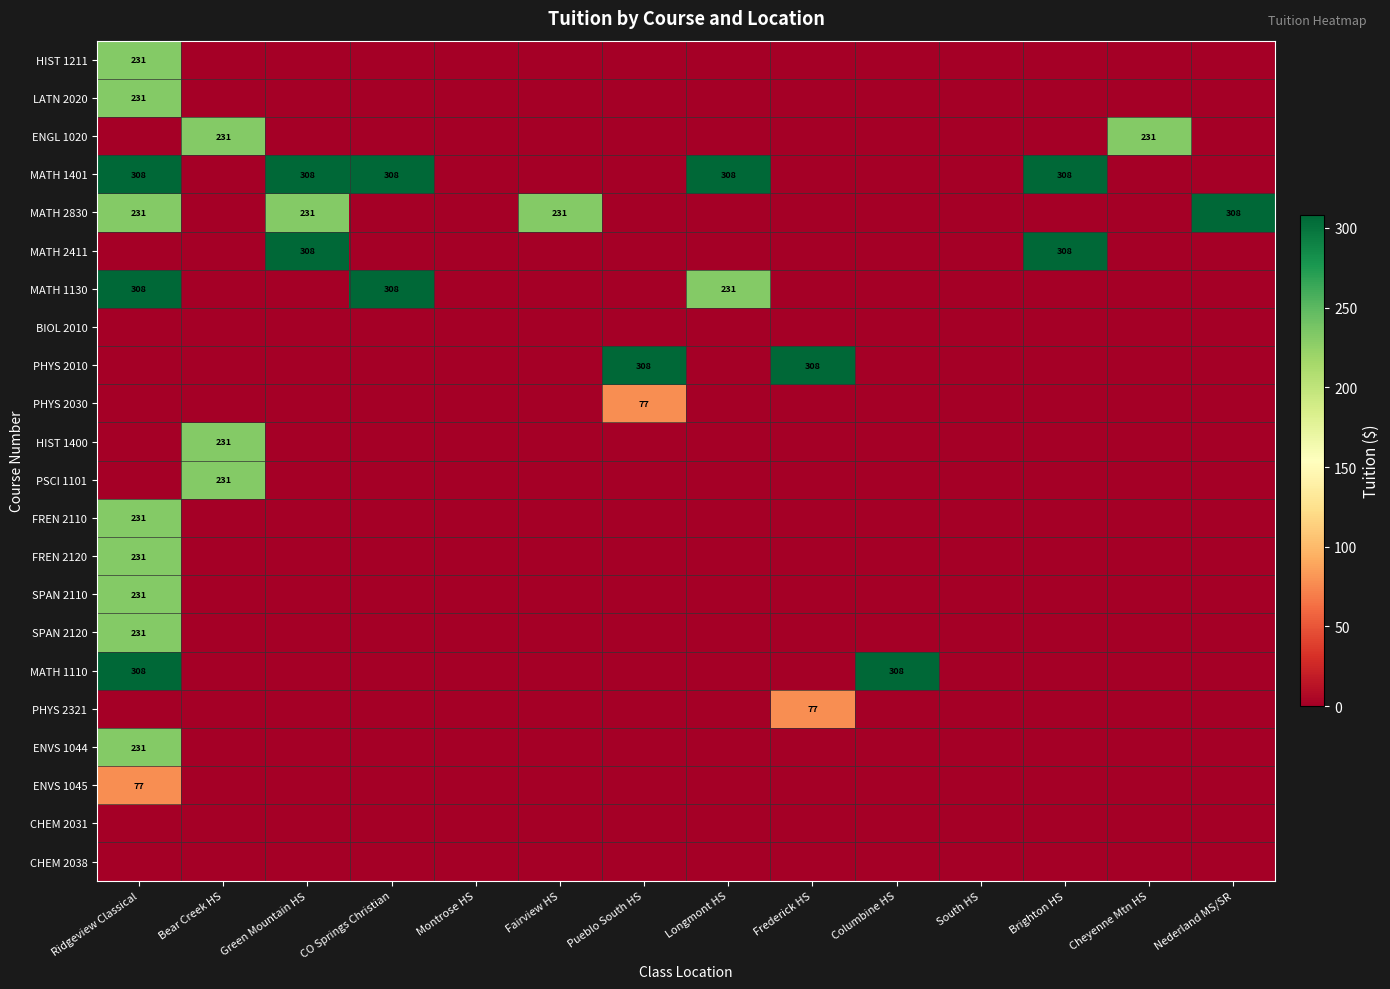

At Bear Creek HS, list the series in order from largest to smallest.

ENGL 1020, HIST 1400, PSCI 1101, HIST 1211, LATN 2020, MATH 1401, MATH 2830, MATH 2411, MATH 1130, BIOL 2010, PHYS 2010, PHYS 2030, FREN 2110, FREN 2120, SPAN 2110, SPAN 2120, MATH 1110, PHYS 2321, ENVS 1044, ENVS 1045, CHEM 2031, CHEM 2038